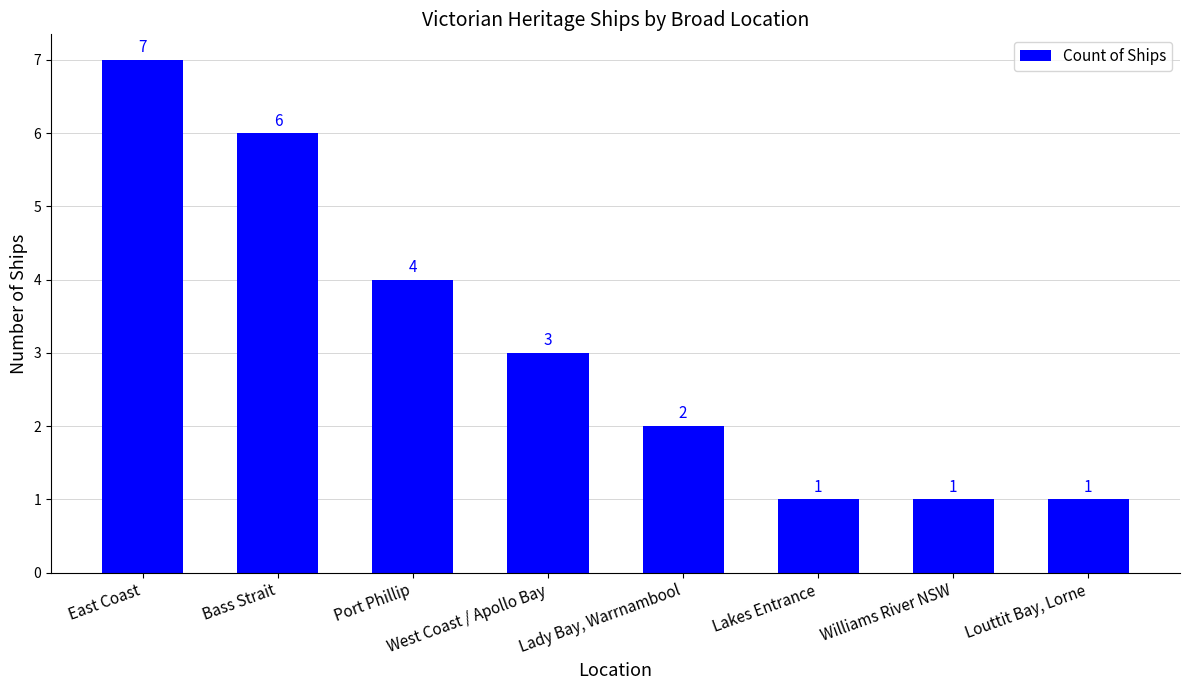

How many data points are less than 3?

4